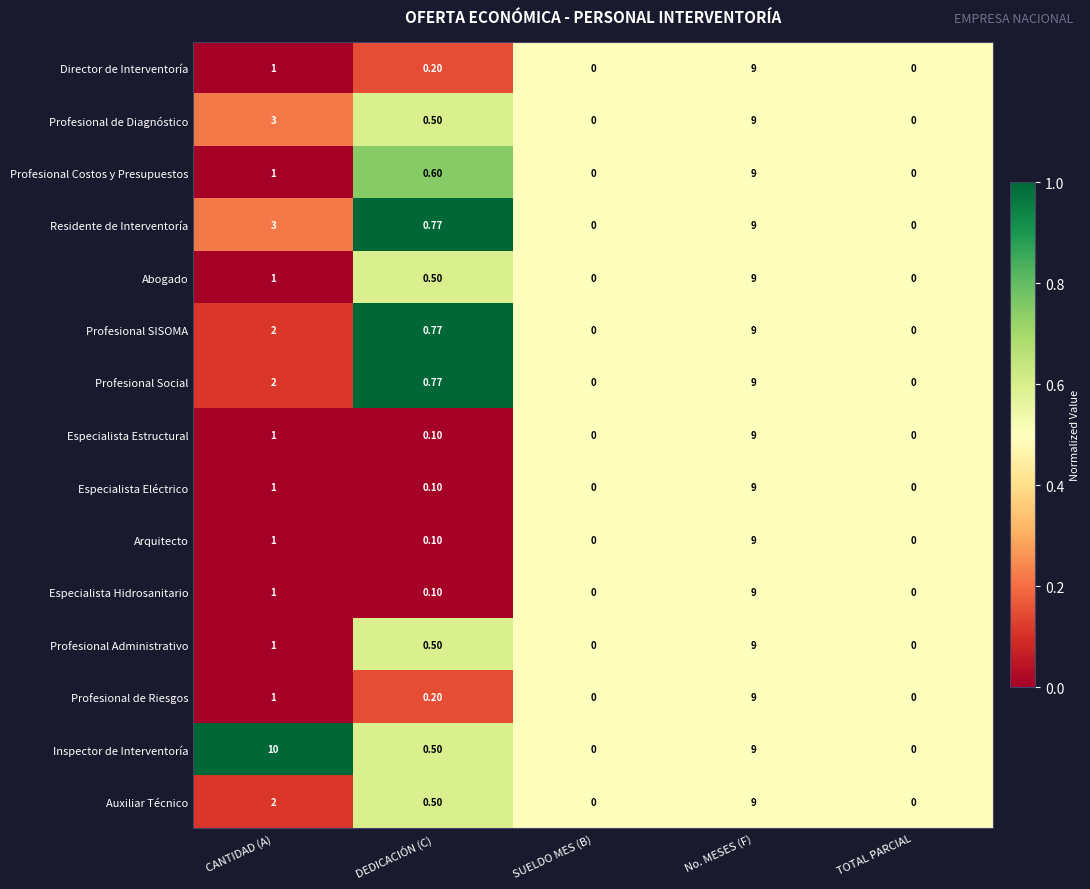

Where is Especialista Estructural nearest to the value 4?

CANTIDAD (A)